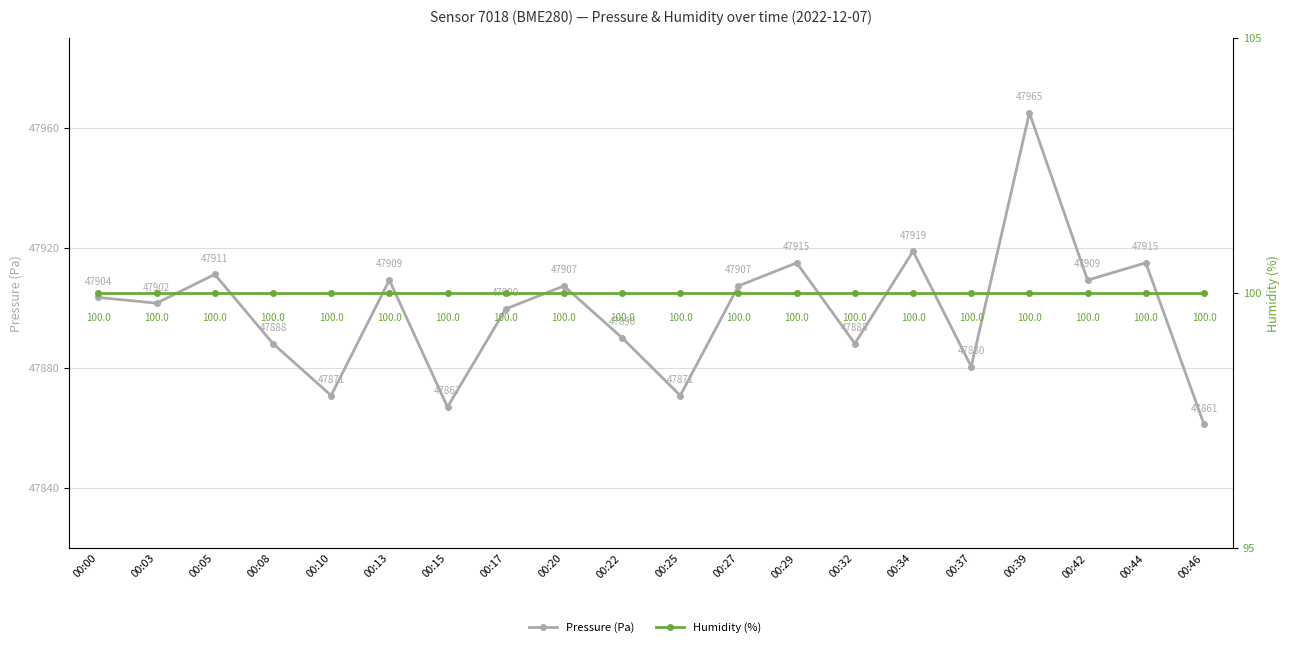

Which series has the largest total across all categories?

Pressure (Pa)